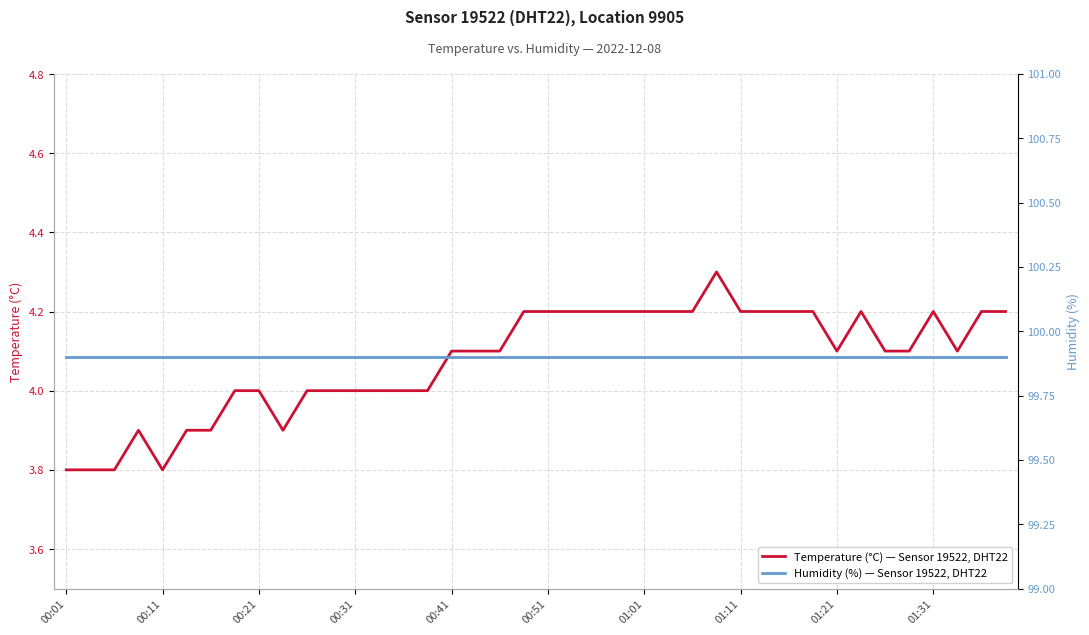

What is the lowest value of the Temperature (°C) — Sensor 19522, DHT22 series?

3.8